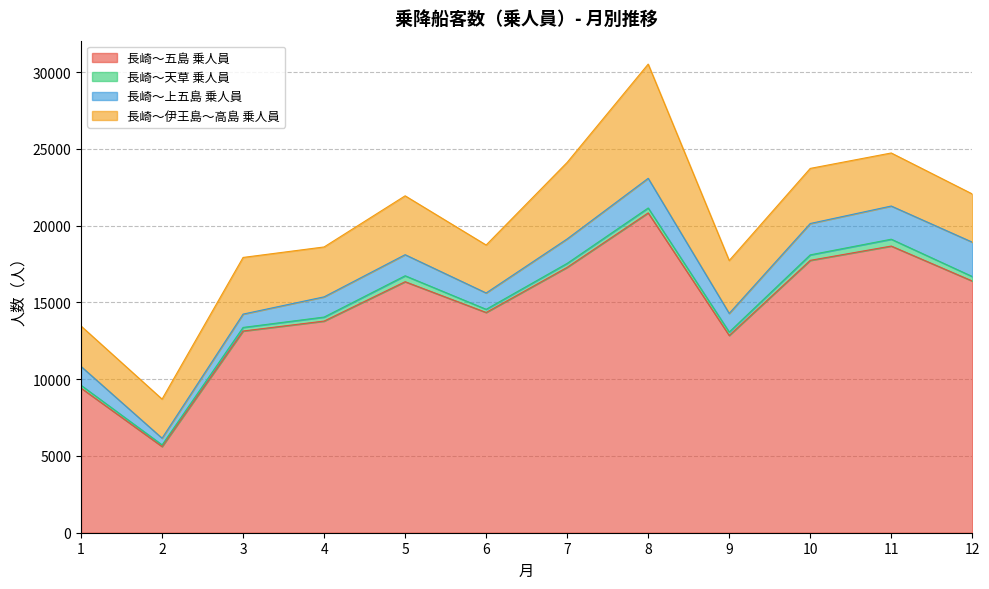

True or false: 長崎～伊王島～高島 乗人員 has a value of 2633 at 1.

True